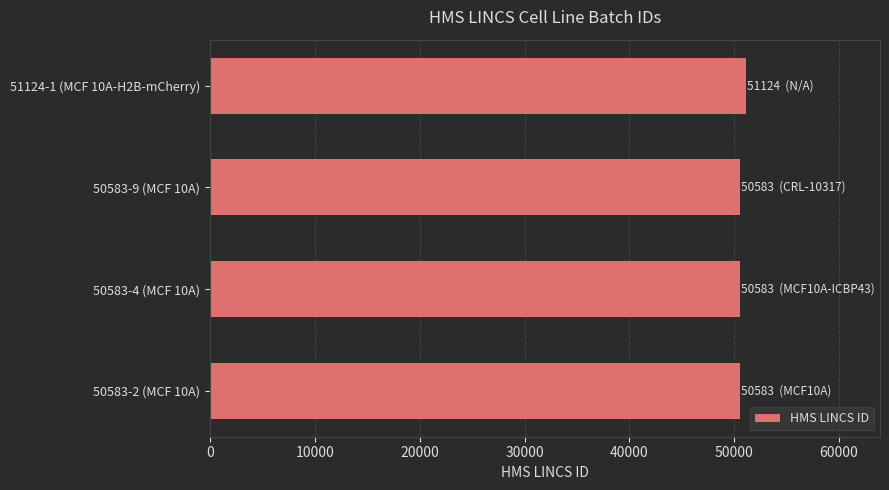

What is the ratio of the value at 51124-1 (MCF 10A-H2B-mCherry) to the value at 50583-9 (MCF 10A)?

1.0